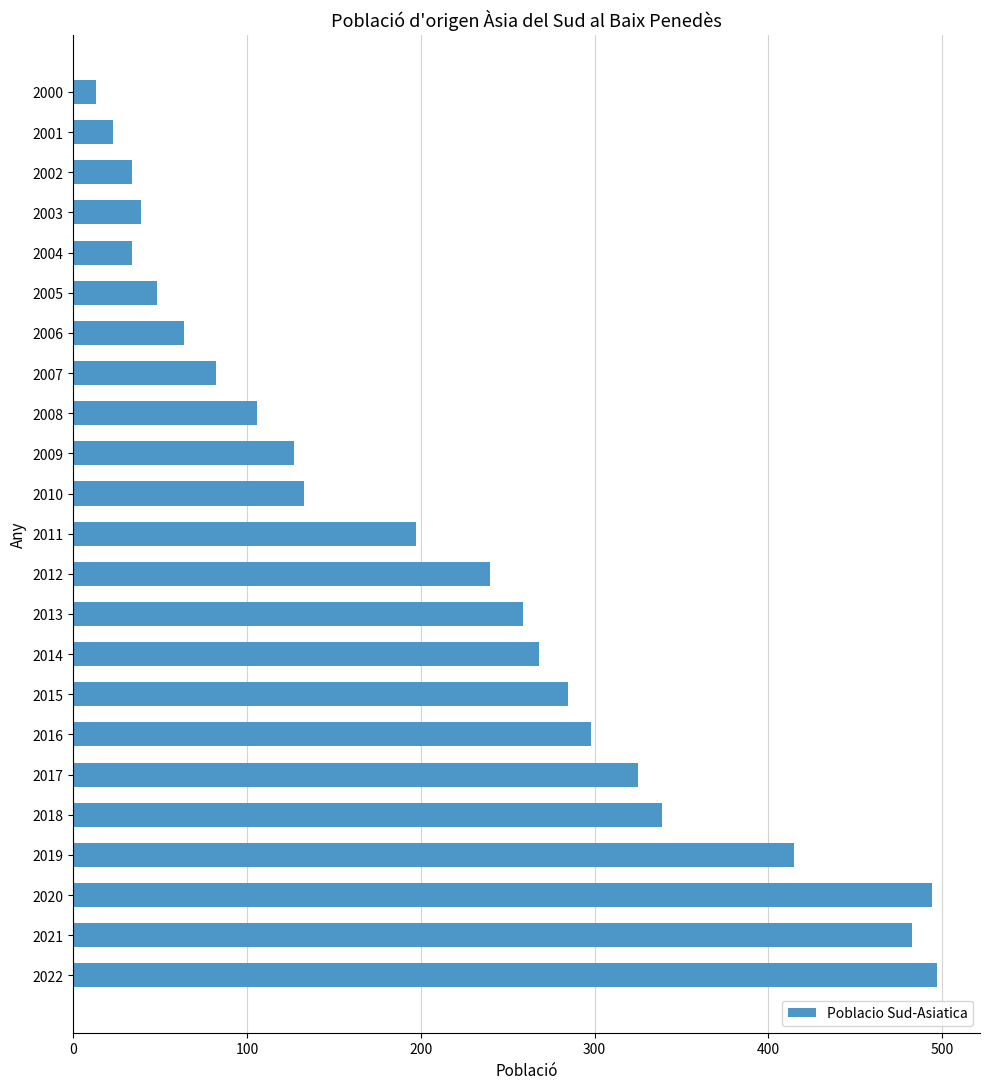

Reading bottom to top, list all the values displayed in this chart.

2022=497	2021=483	2020=494	2019=415	2018=339	2017=325	2016=298	2015=285	2014=268	2013=259	2012=240	2011=197	2010=133	2009=127	2008=106	2007=82	2006=64	2005=48	2004=34	2003=39	2002=34	2001=23	2000=13